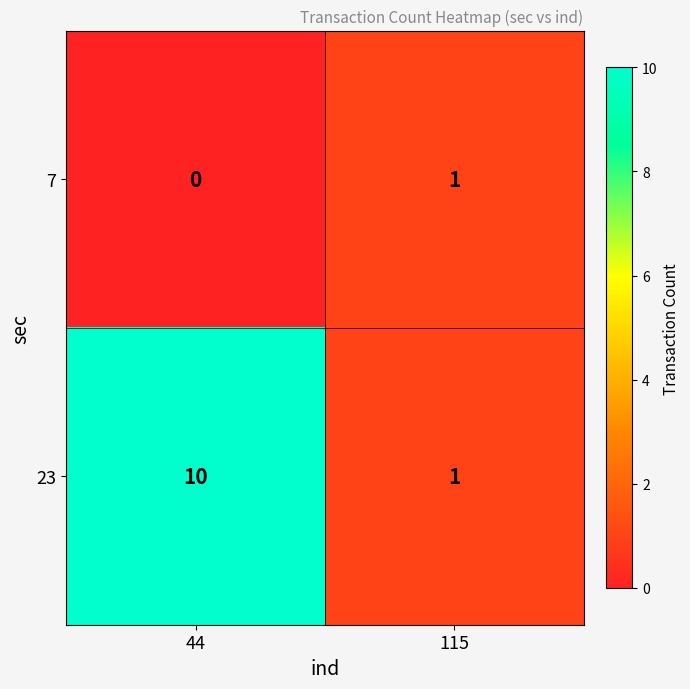

How many series are shown in this chart?

2